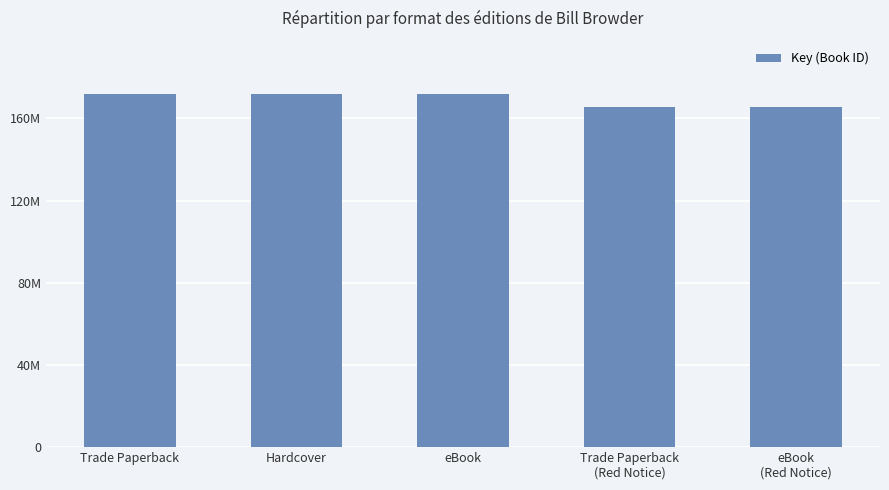

Approximately how many times larger is the value at Trade Paperback compared to eBook?

1.0